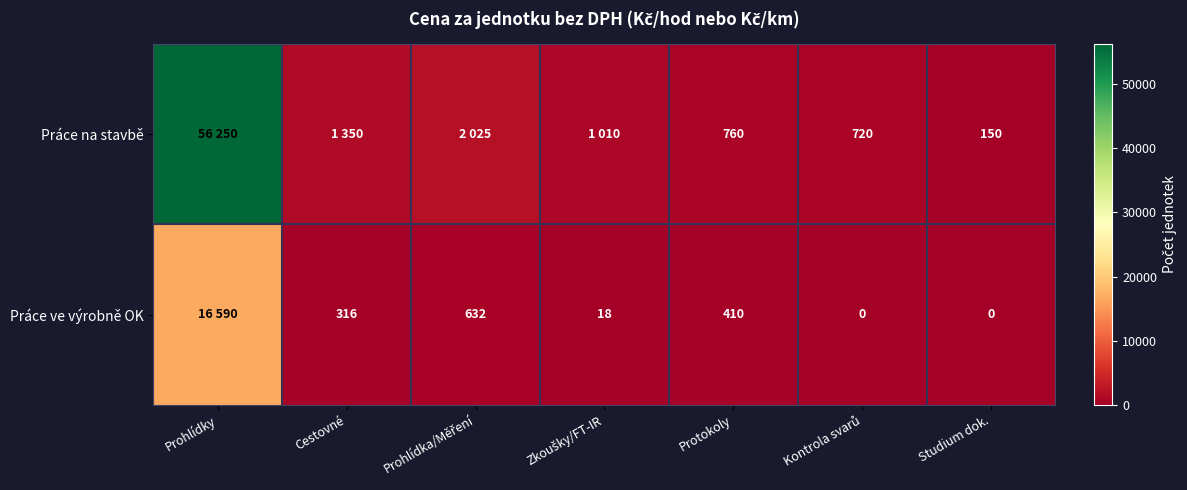

Rank the series at Zkoušky/FT-IR from highest to lowest value.

Práce na stavbě, Práce ve výrobně OK